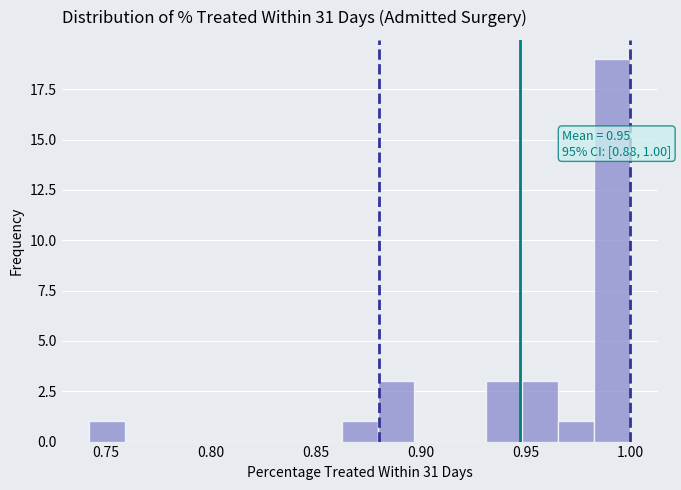

Read against the x-axis, roughly where is the centre of the tallest bar?

0.990